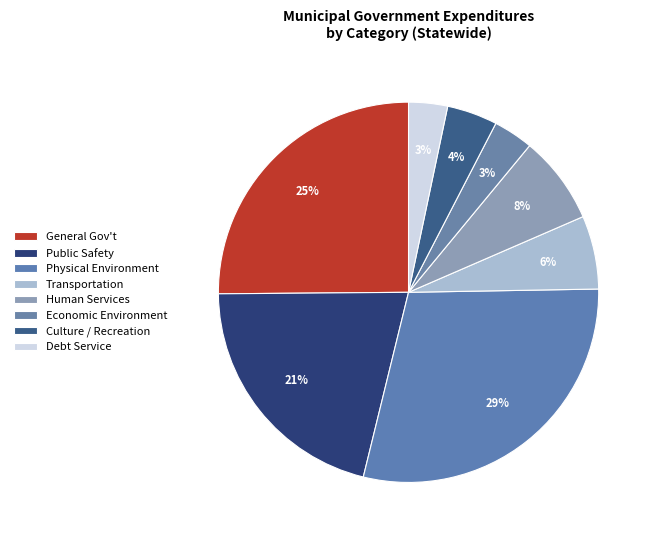

How many segments does this pie chart have?

8